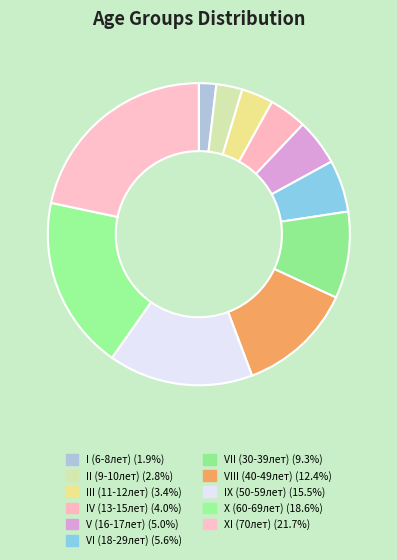

Which category has the biggest portion of the pie?

ХI (70лет)